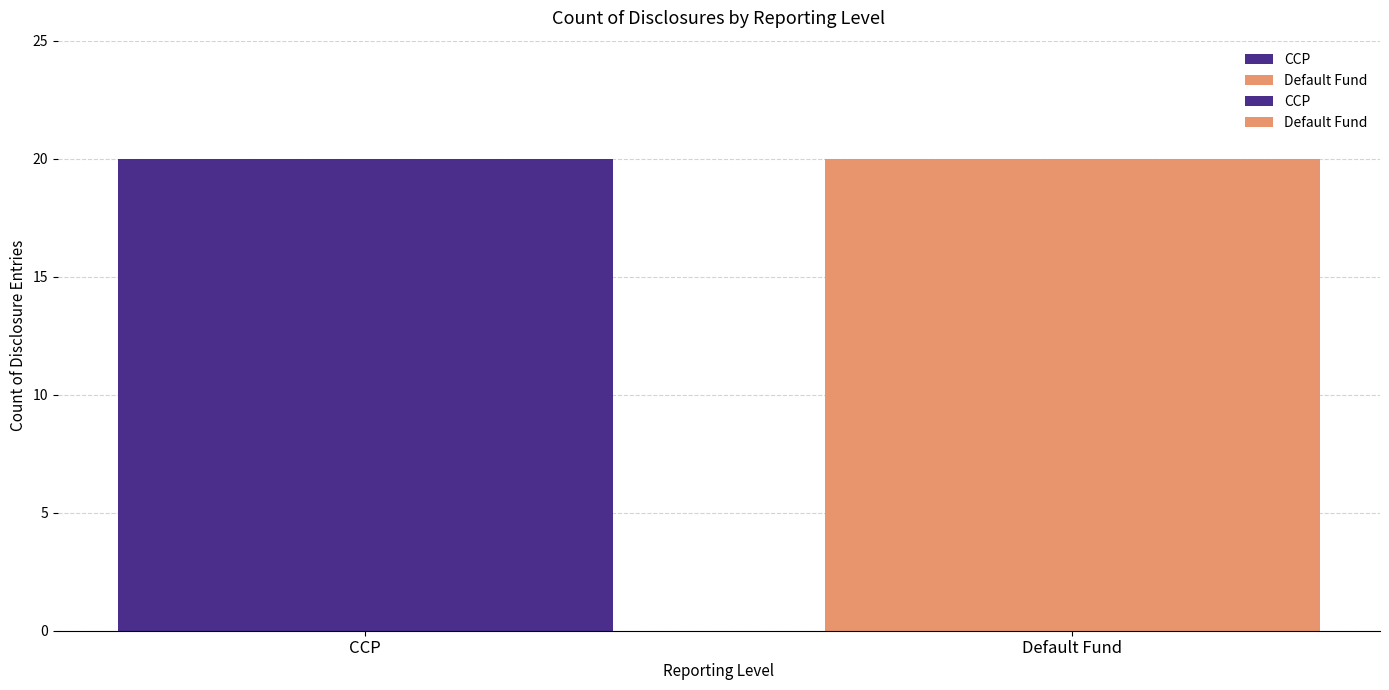

Where is CCP nearest to the value 4?

CCP